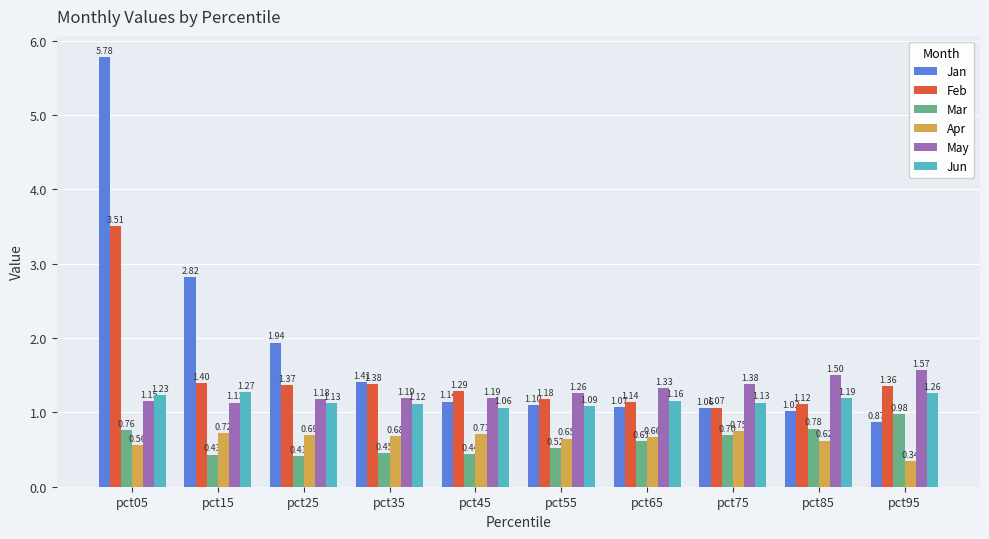

What is the sum of all Apr values?

6.4